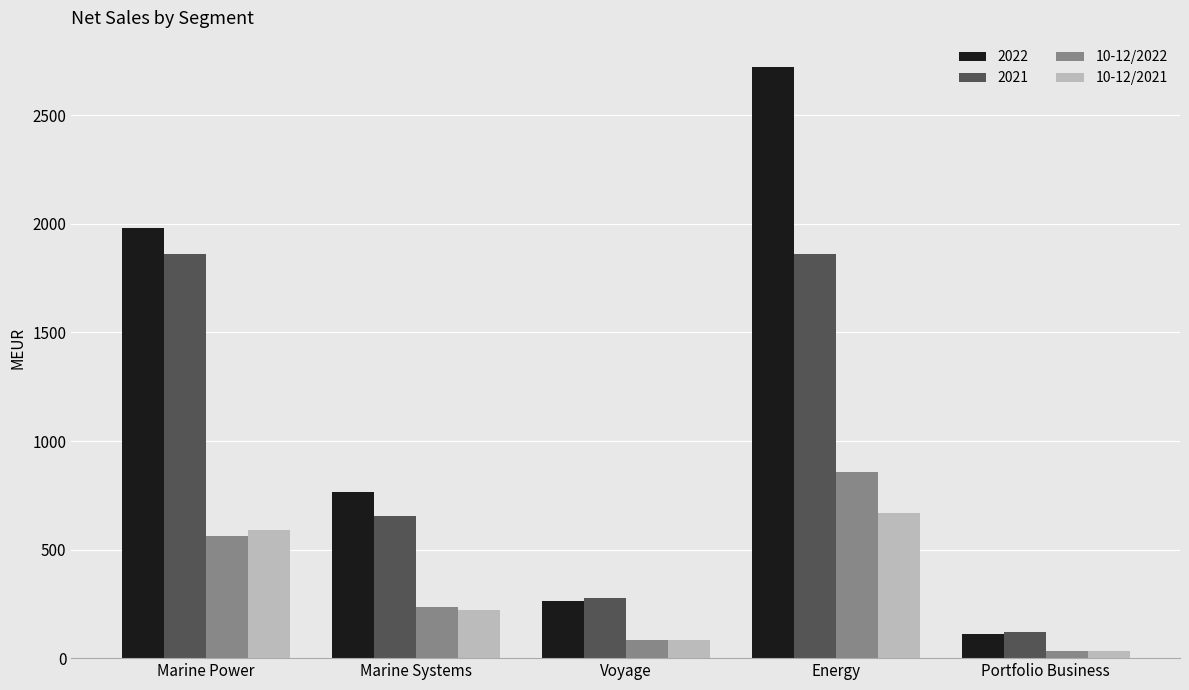

At which category does the chart reach its minimum across all series?

Portfolio Business